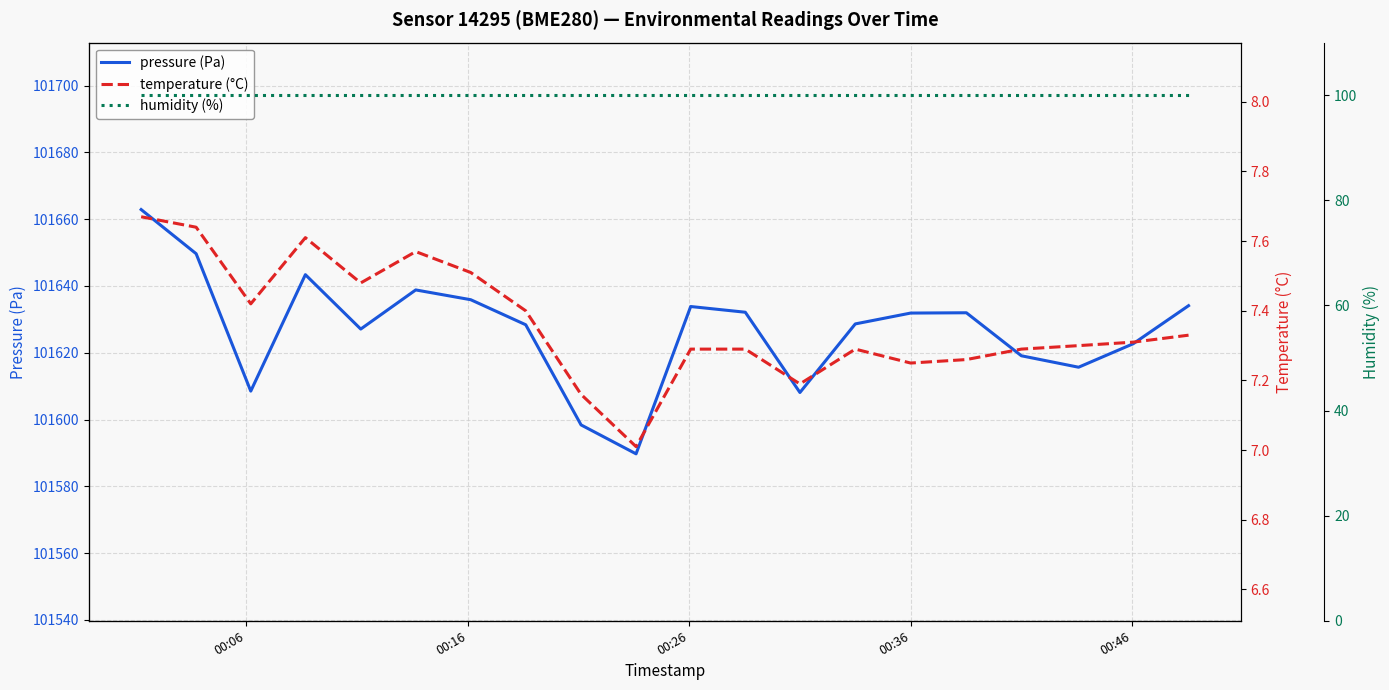

What is the highest value of the pressure (Pa) series?

101662.9